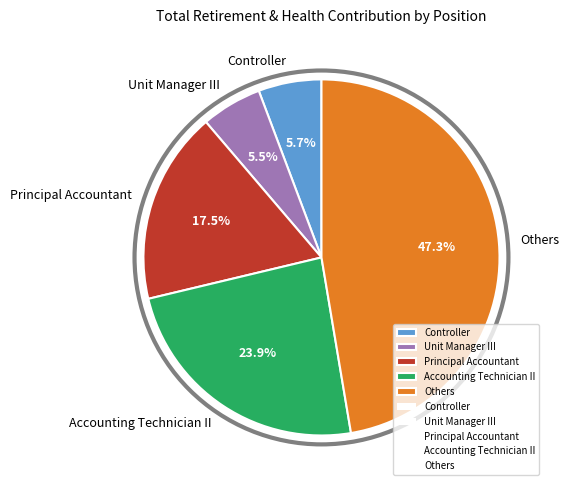

Approximately how many times larger is the value at Others compared to Principal Accountant?

2.7